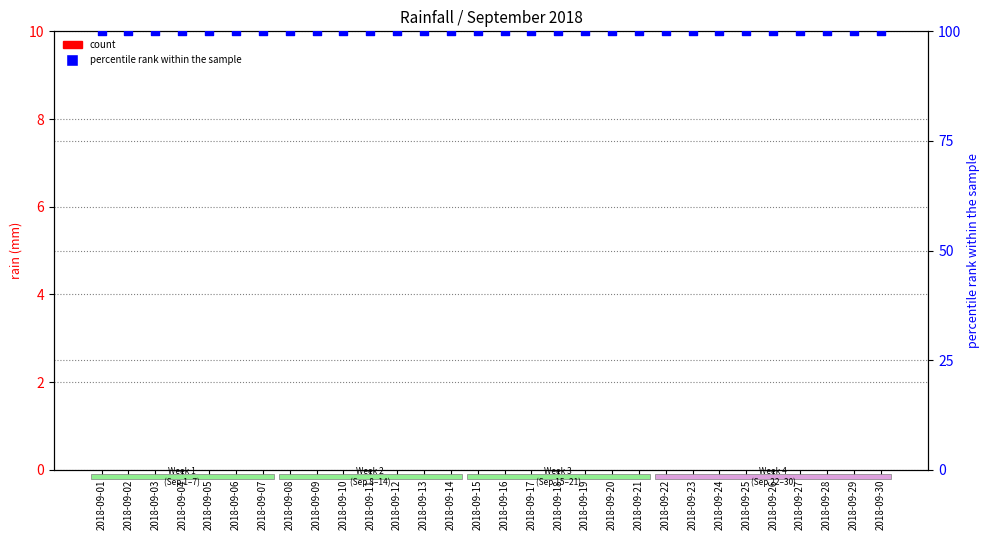

Which series contains the lowest Y value?

count